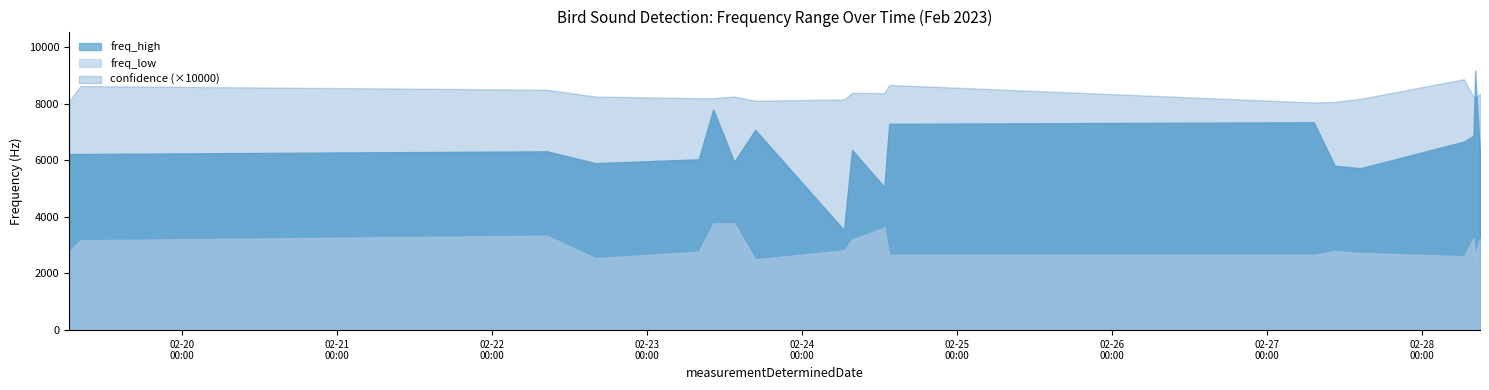

At which category does confidence reach its first local valley?

2023-02-23T16:45:00